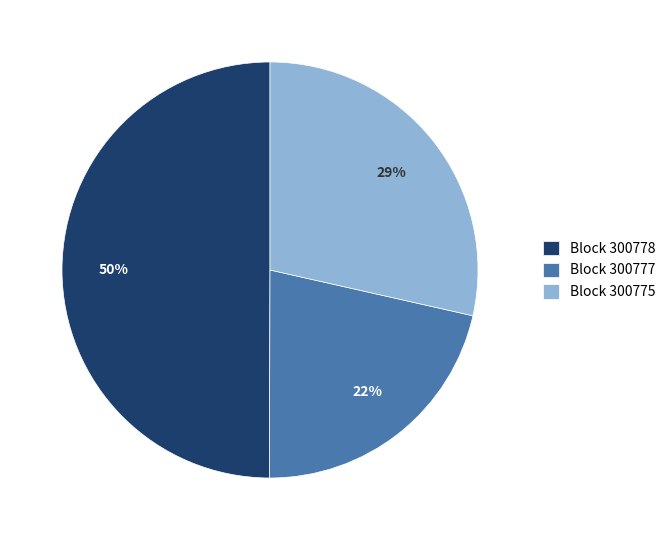

Rank the categories by value from highest to lowest.

Block 300778, Block 300775, Block 300777